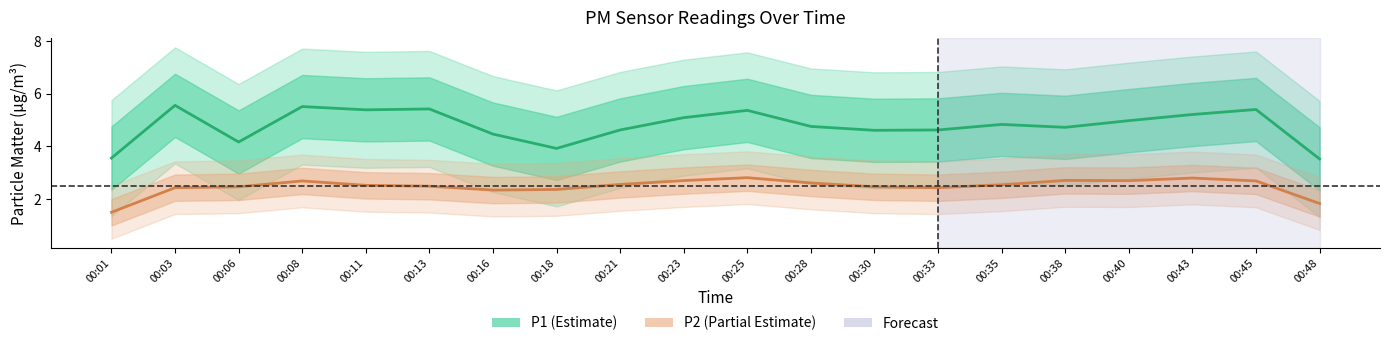

Between 00:18 and 00:25, which is larger?

00:25